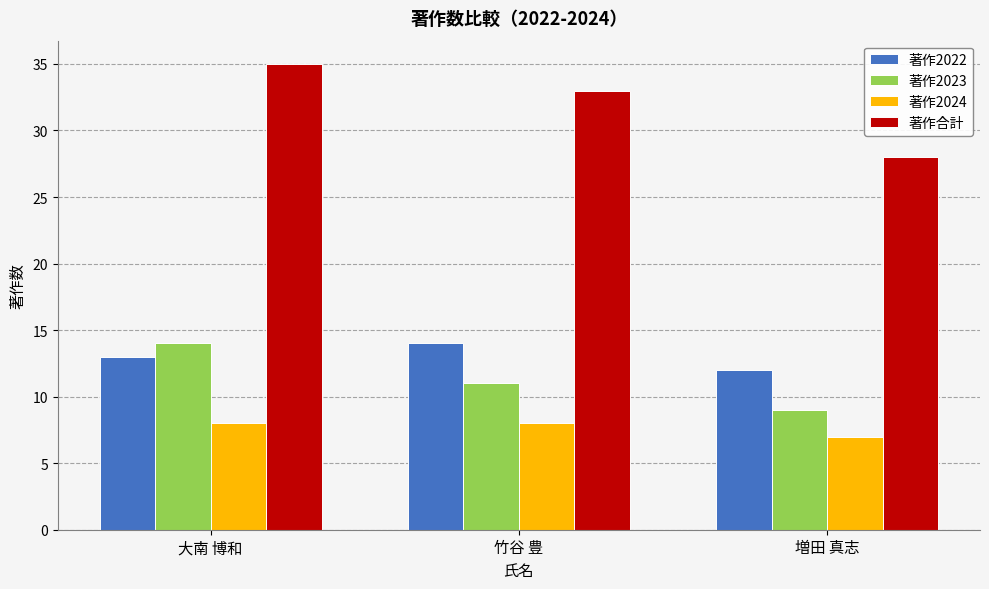

True or false: 著作2023 has a value of 4 at 大南 博和.

False